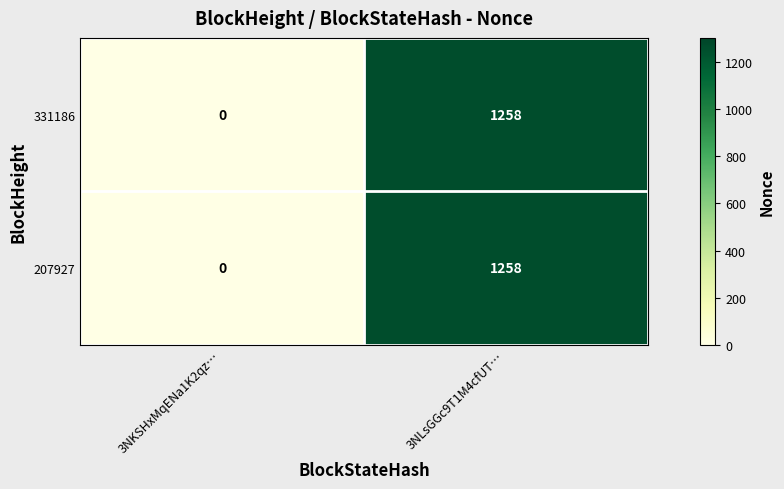

What is the sum of all 331186 values?

1258